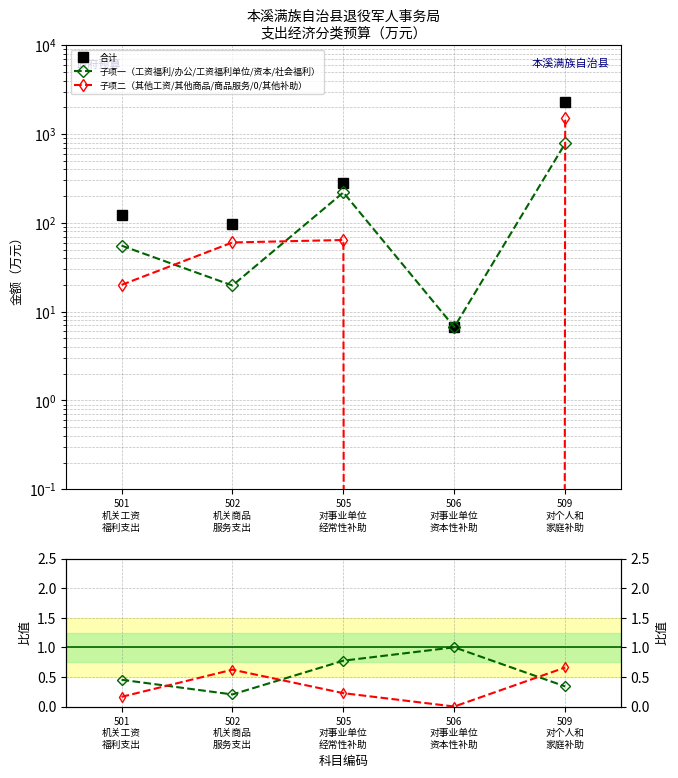

At which label does 合计 reach its minimum?

506
对事业单位
资本性补助